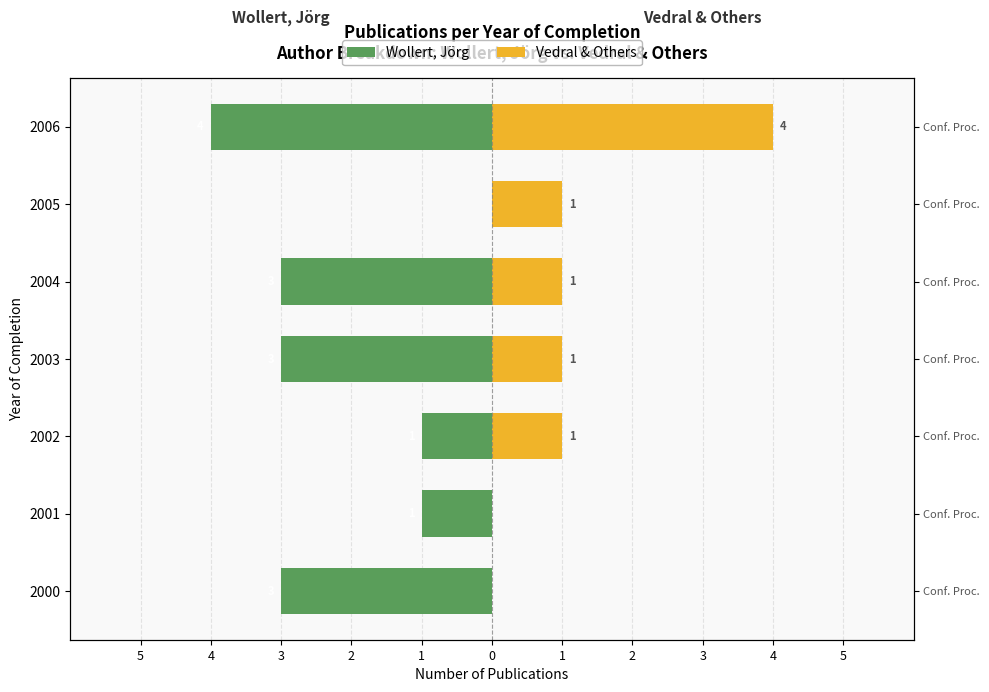

What is the difference between the maximum and minimum values in the Wollert, Jörg series?

4